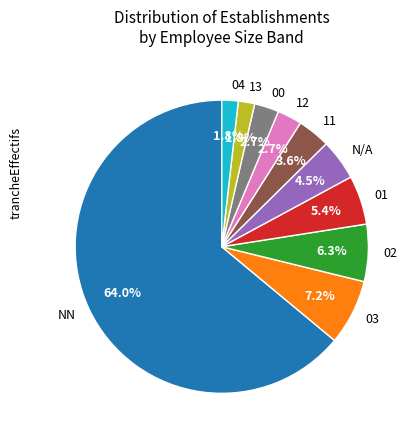

How many segments does this pie chart have?

10